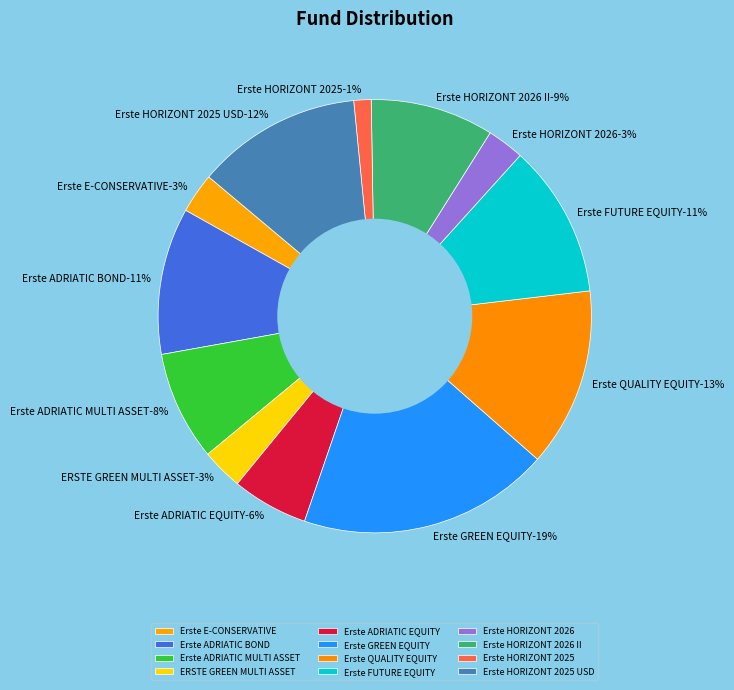

Rank the categories by value from highest to lowest.

Erste GREEN EQUITY, Erste QUALITY EQUITY, Erste HORIZONT 2025 USD, Erste FUTURE EQUITY, Erste ADRIATIC BOND, Erste HORIZONT 2026 II, Erste ADRIATIC MULTI ASSET, Erste ADRIATIC EQUITY, ERSTE GREEN MULTI ASSET, Erste E-CONSERVATIVE, Erste HORIZONT 2026, Erste HORIZONT 2025